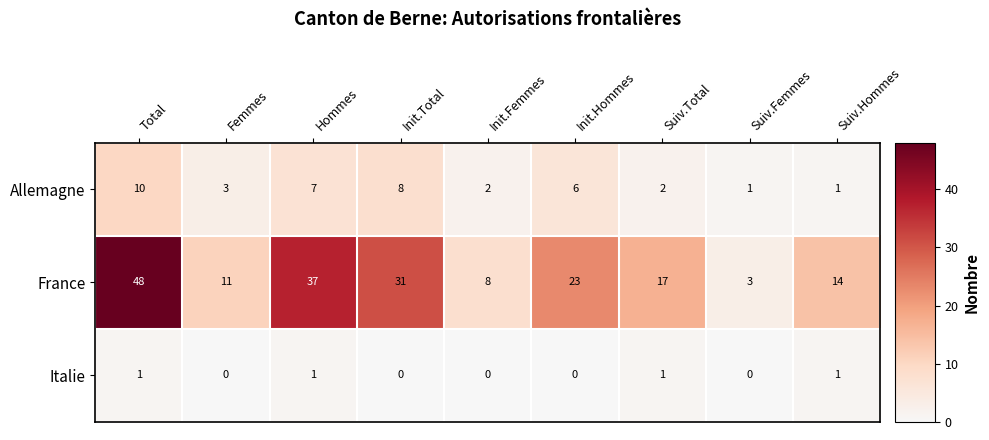

At Init.Hommes, list the series in order from largest to smallest.

France, Allemagne, Italie